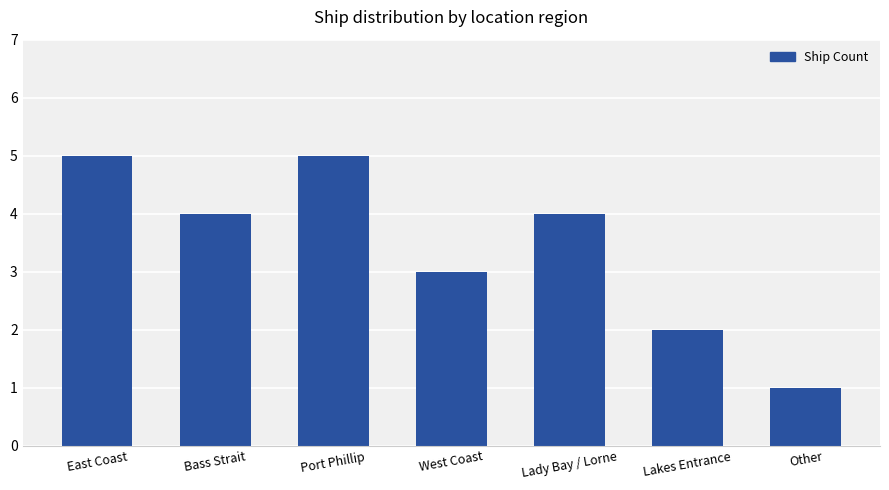

What position from the left is West Coast?

4